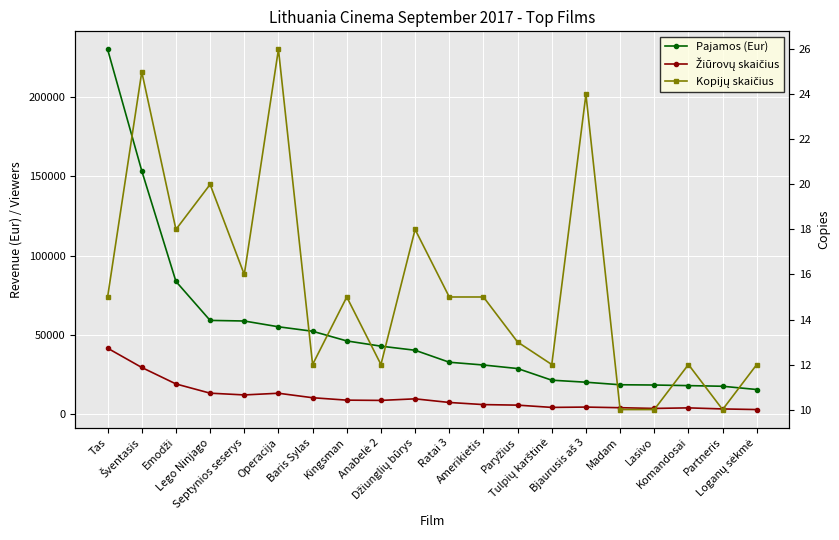

What is the label of the 12th point from the right?

Anabelė 2